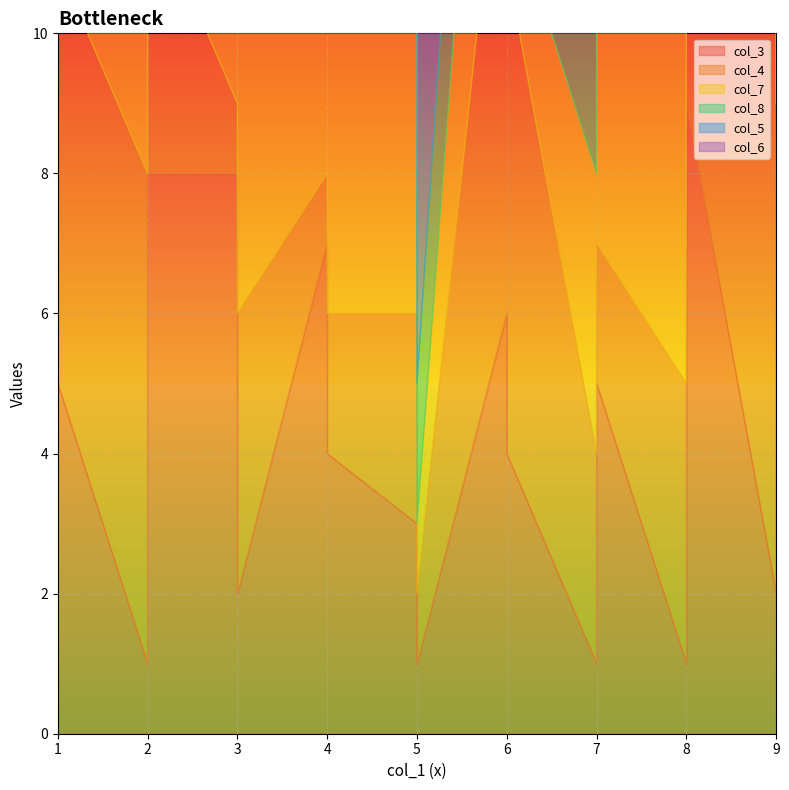

Does the chart display data point markers on the line(s)?

No